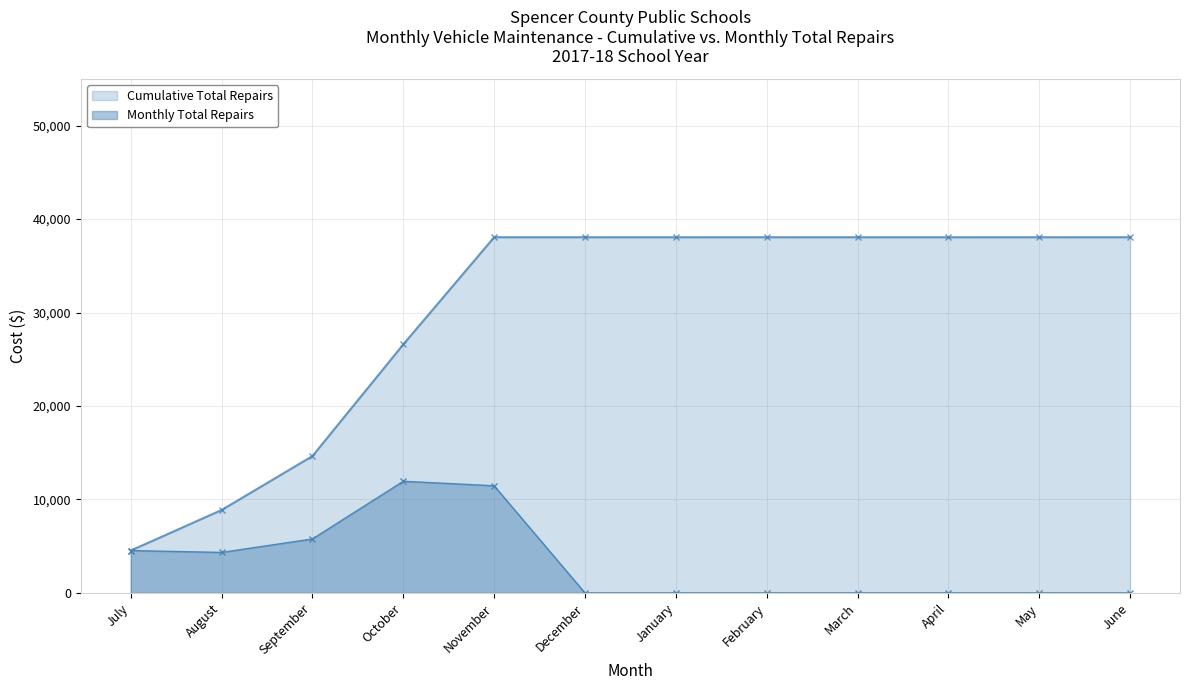

Reading left to right, what are all the values shown in this chart?

July=4535.0	August=4334.0	September=5774.0	October=11947.0	November=11466.0	December=0.0	January=0.0	February=0.0	March=0.0	April=0.0	May=0.0	June=0.0